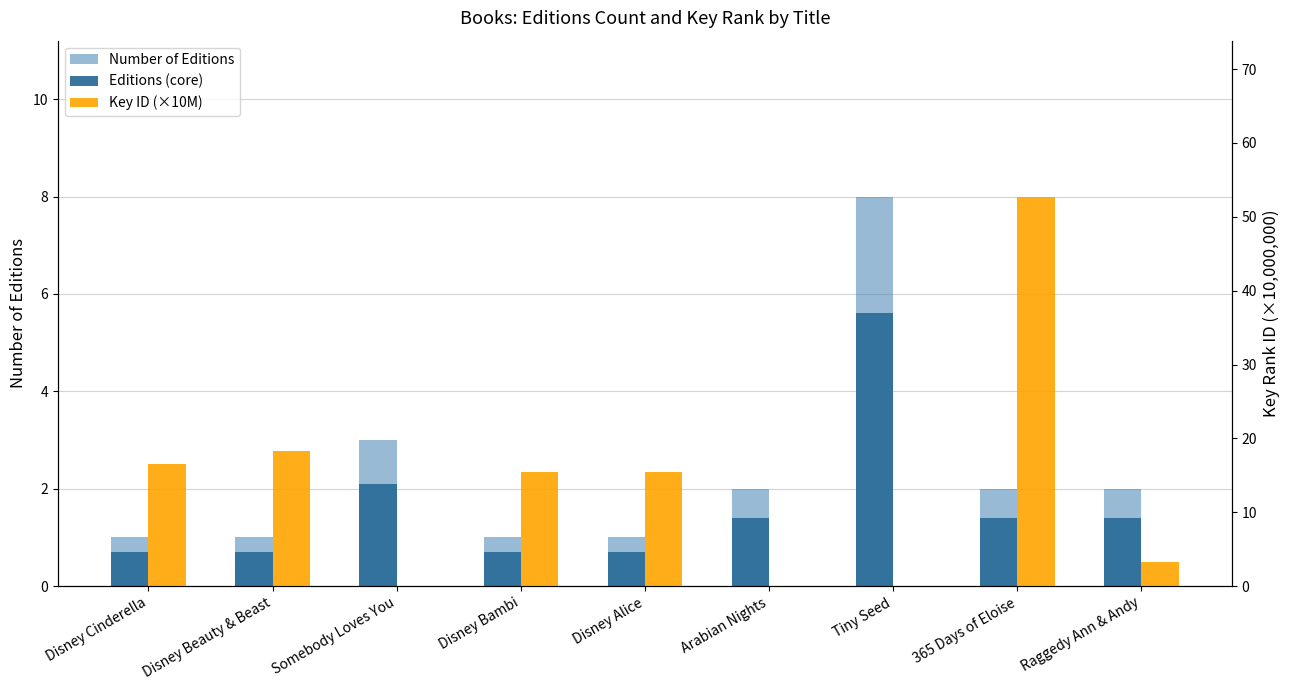

At how many categories does at least one series exceed 34?

1